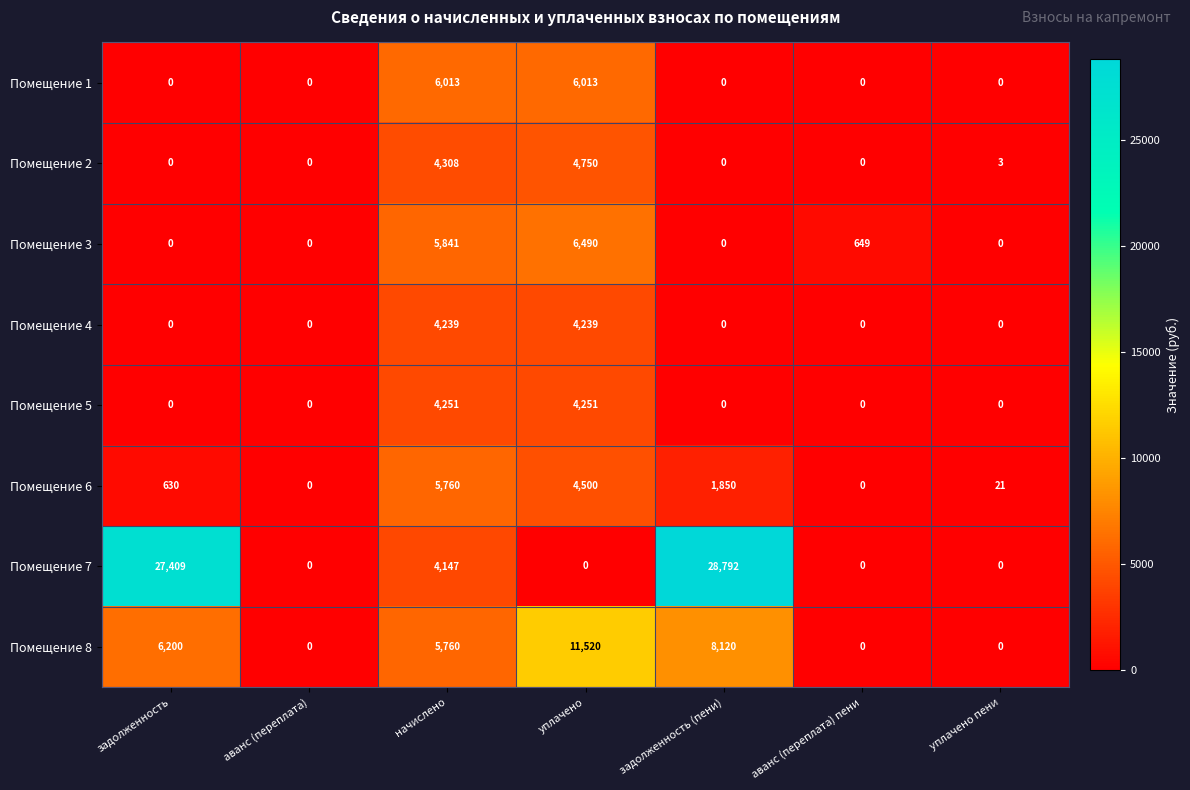

What is the highest value of the Помещение 8 series?

11520